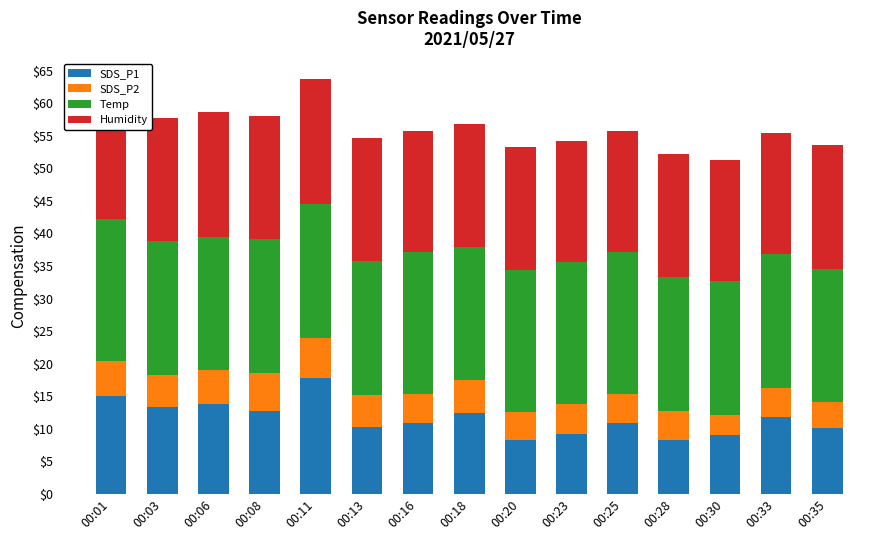

What is the difference between the Temp values at 00:13 and 00:25?

1.2